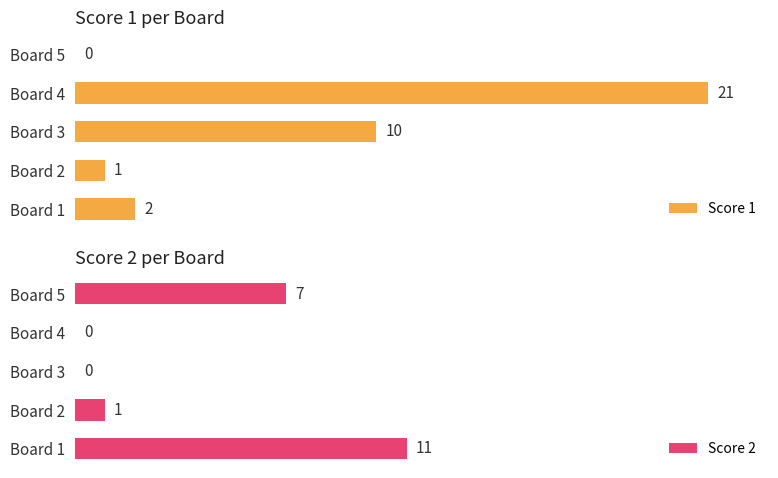

At which label is Score 2 closest to 5?

Board 5